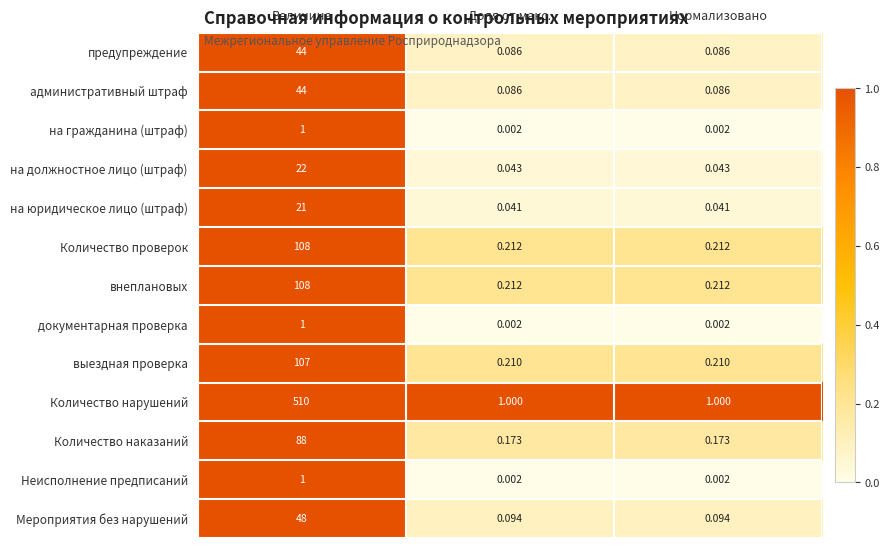

What is the total value across all series at Величина?

1103.0